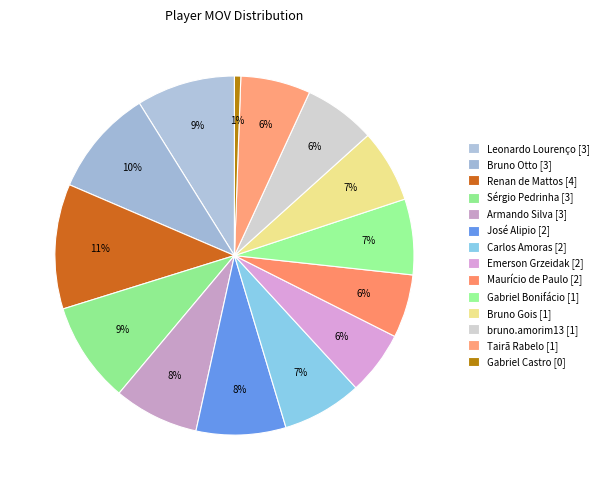

Combined, what portion of the pie is Gabriel Bonifácio [1] and bruno.amorim13 [1]?

13.3%